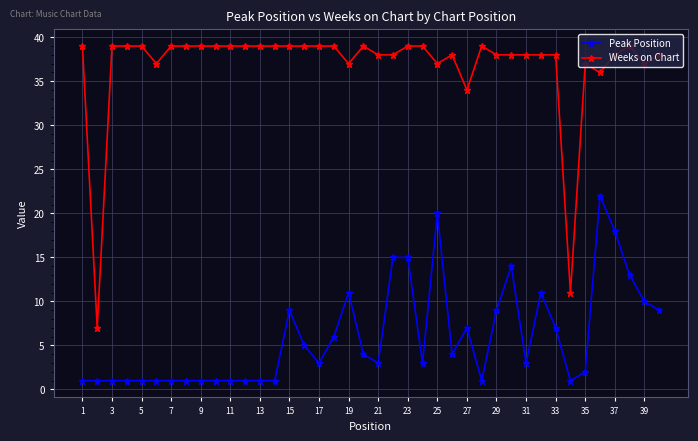

Which series has the widest spread of values?

Weeks on Chart